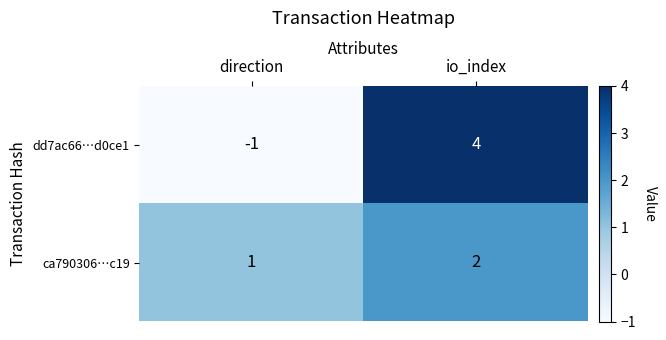

How many values in dd7ac66…d0ce1 are below zero?

1